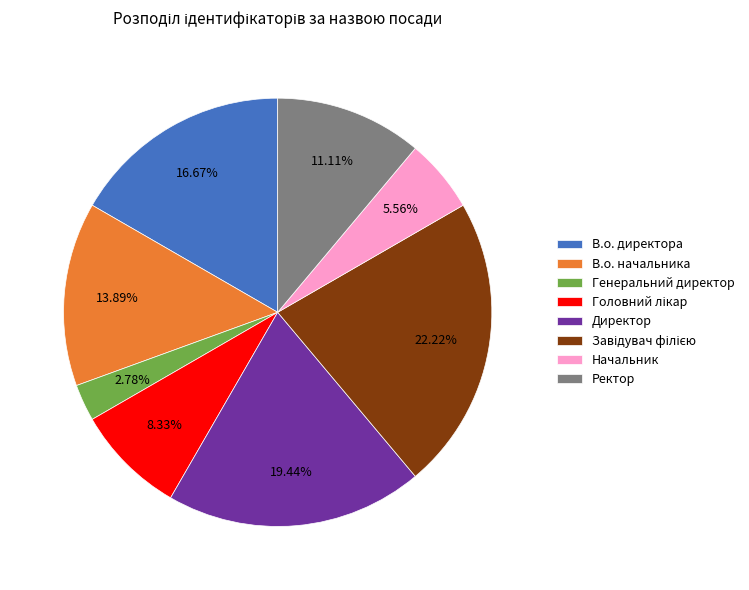

To the nearest percent, what is the average slice percentage?

12%